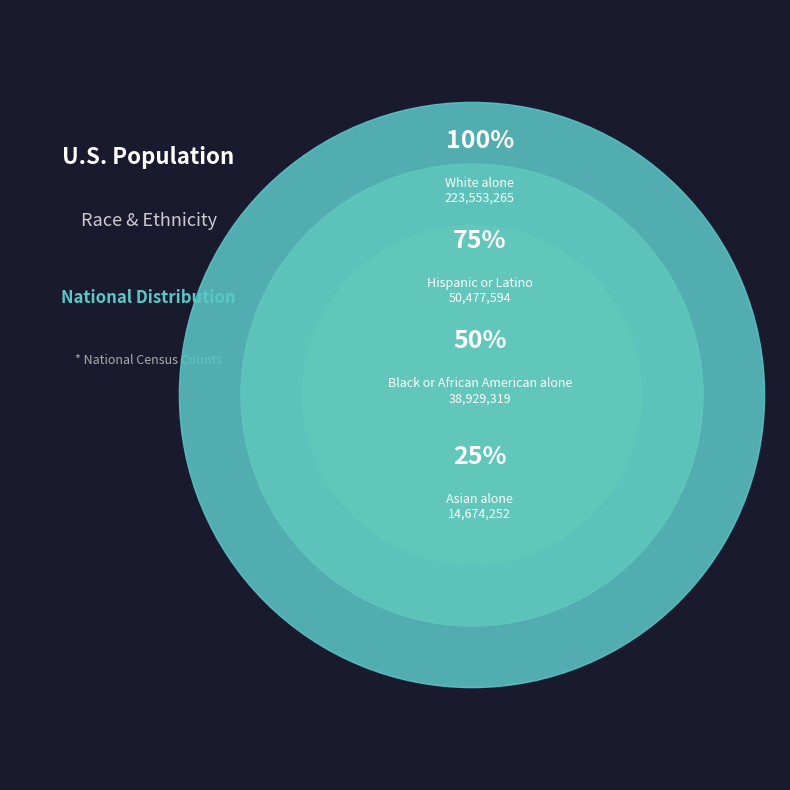

Is White alone the majority of the pie?

Yes